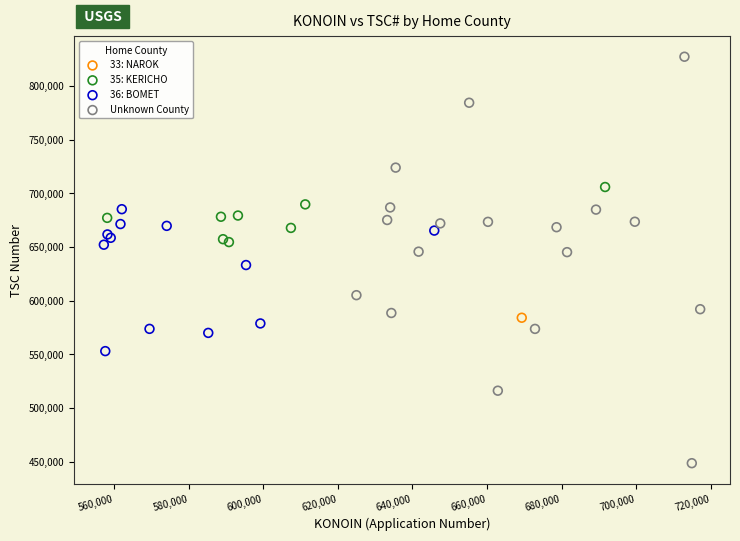

What are all the series names shown in the legend?

33: NAROK, 35: KERICHO, 36: BOMET, Unknown County